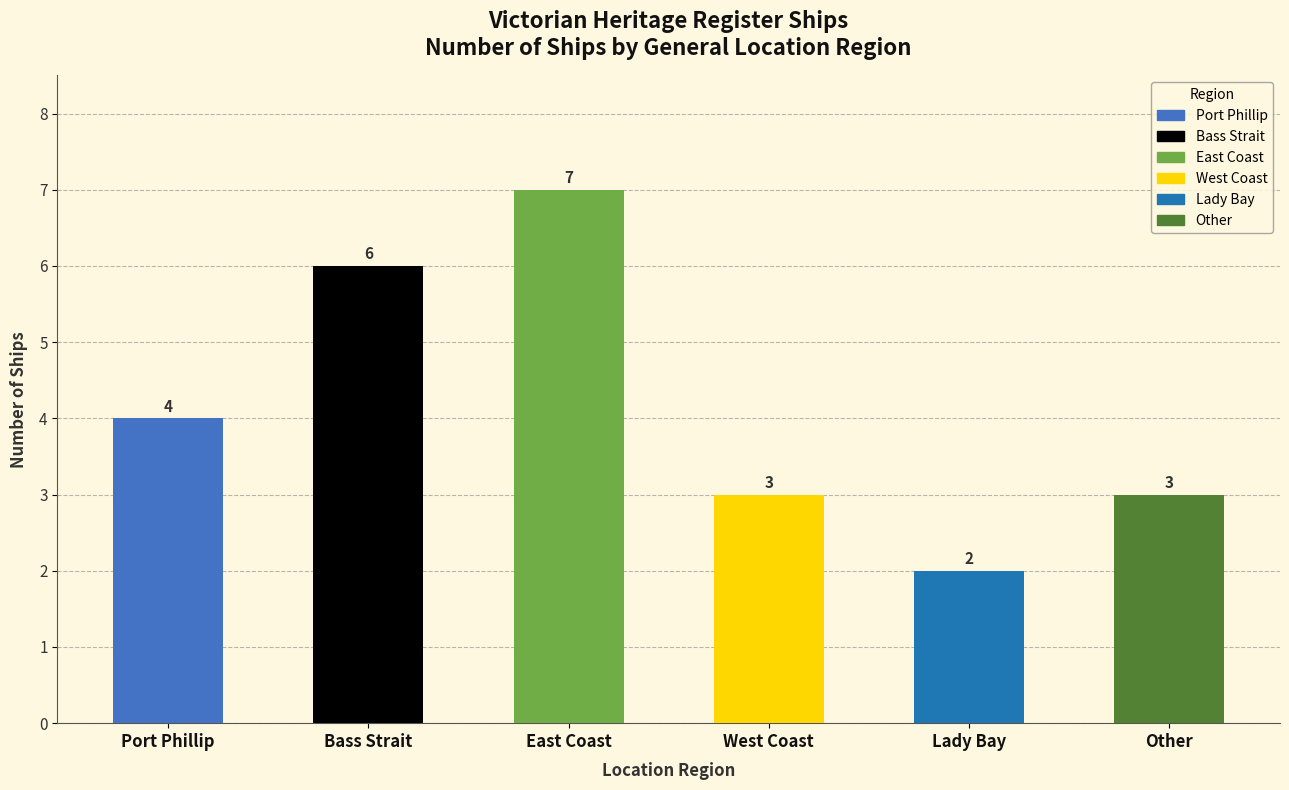

At which category does the chart reach its minimum across all series?

Lady Bay